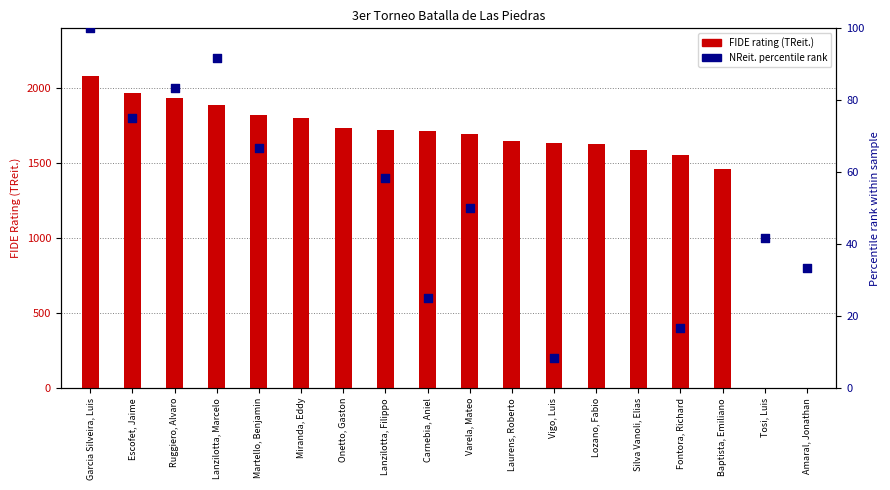

What is the change in value from Martello, Benjamin to Amaral, Jonathan?

-1824